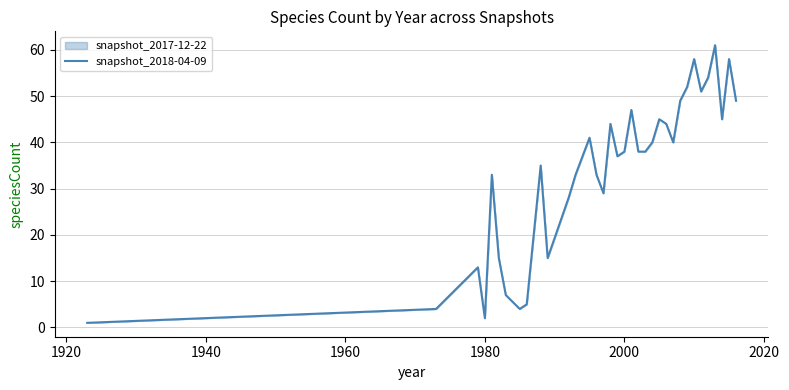

What is the minimum value shown in the chart?

1